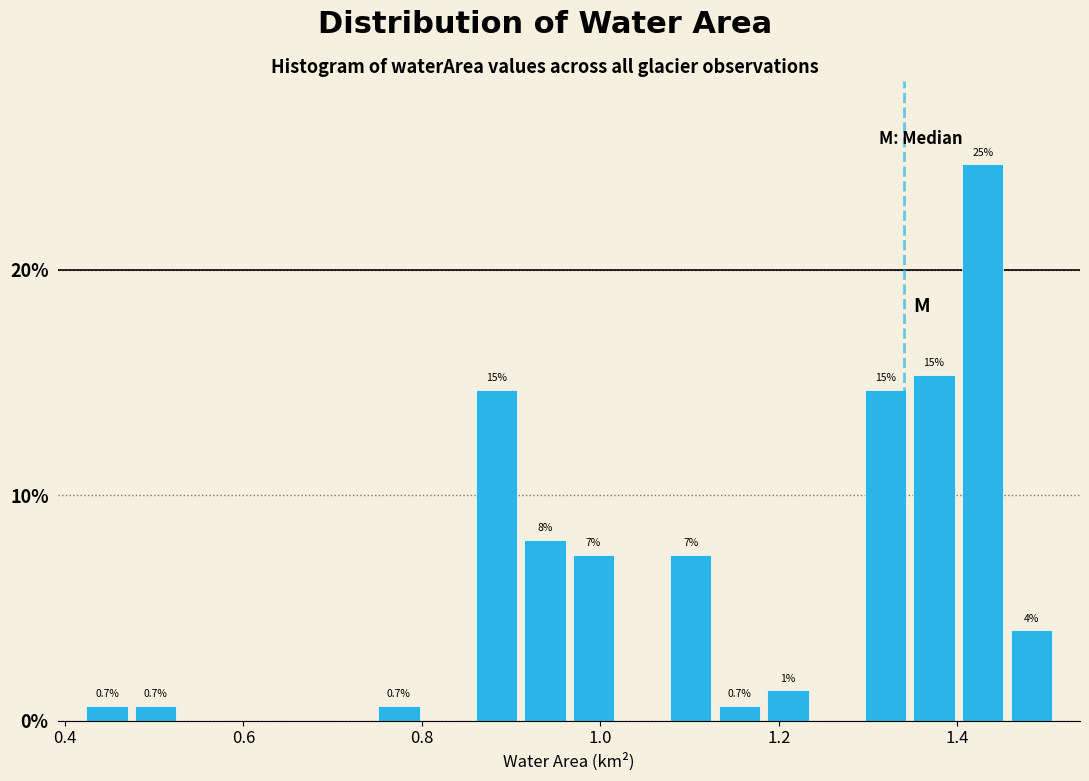

Read against the x-axis, roughly where is the centre of the tallest bar?

1.42